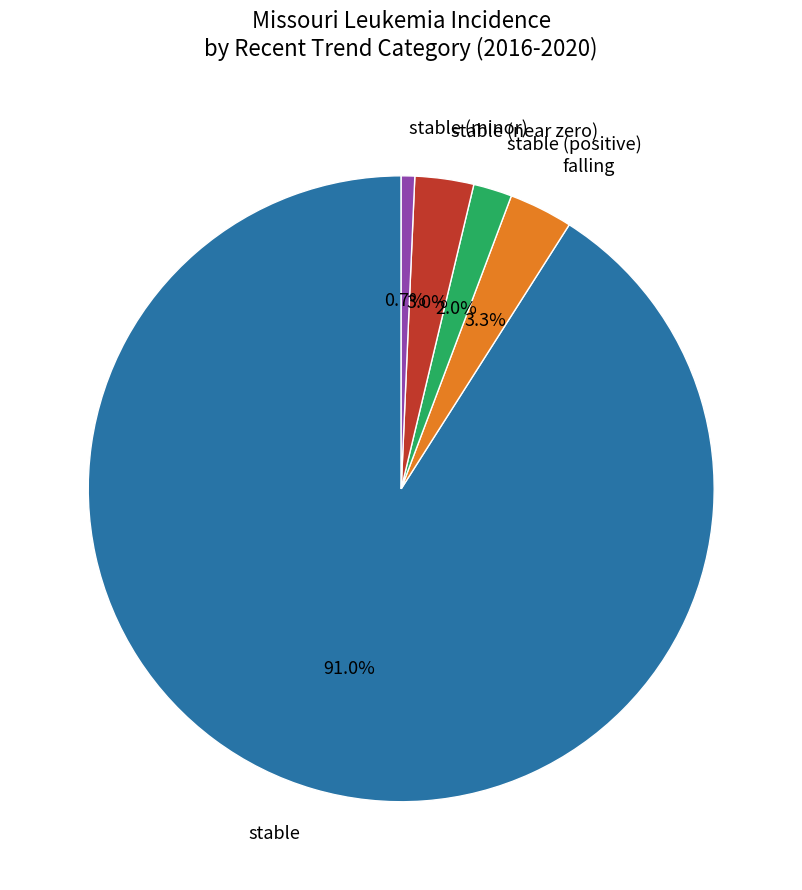

To the nearest percent, what is the average slice percentage?

20%